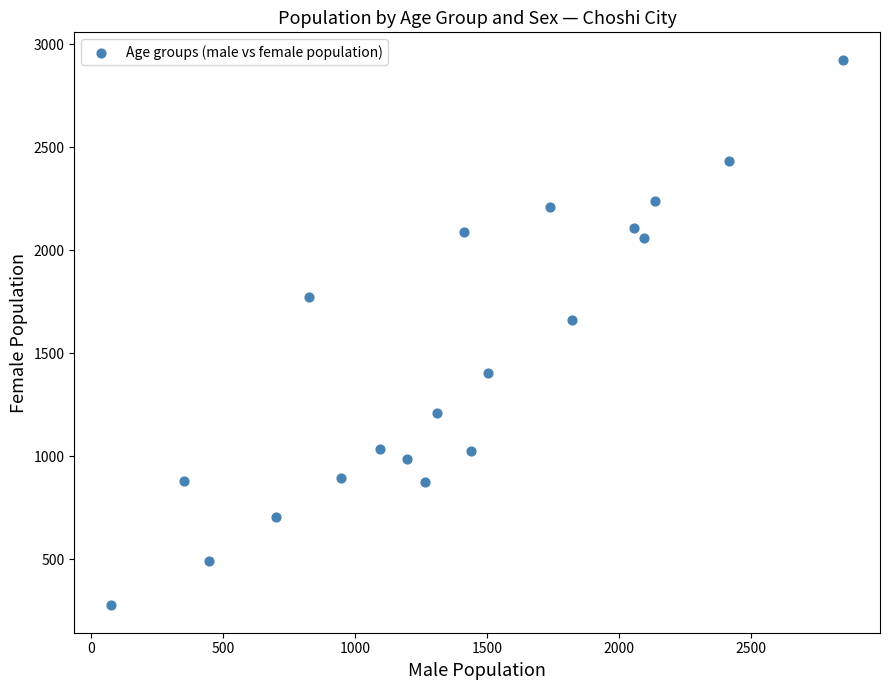

What is the range of Y values (max minus min)?

2649